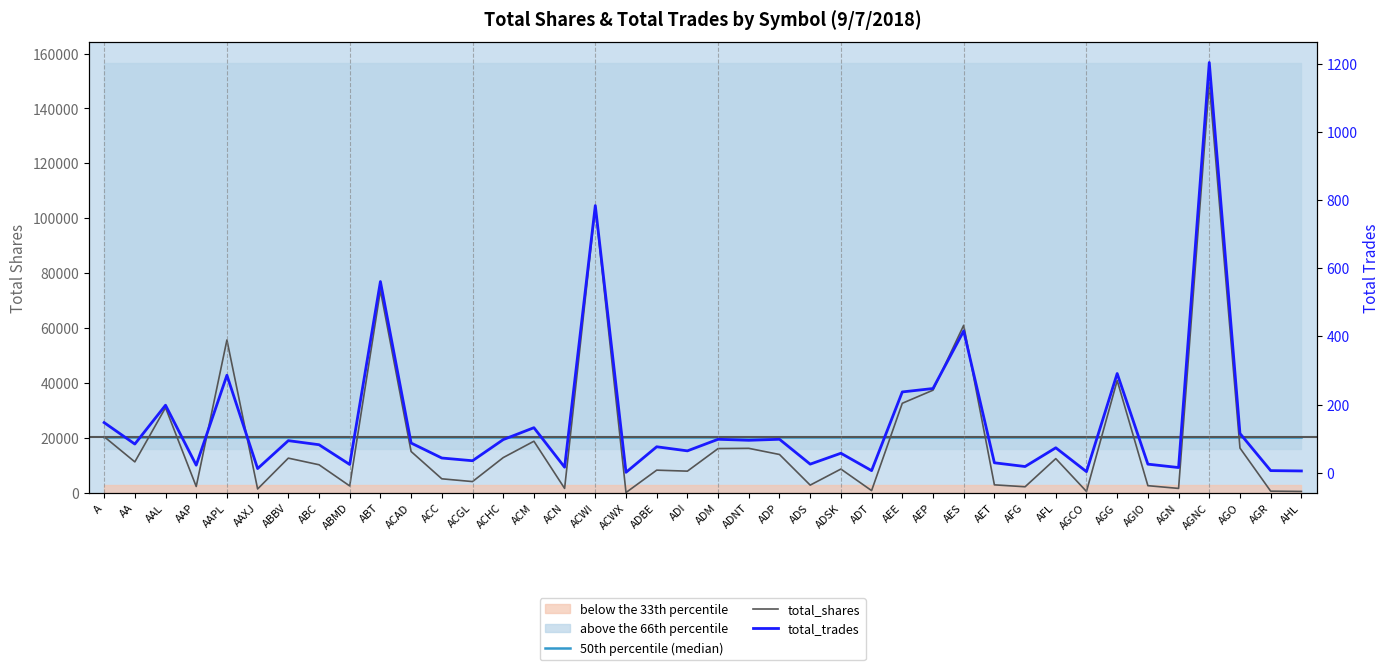

What is the total value across all series at AGNC?

170925.1